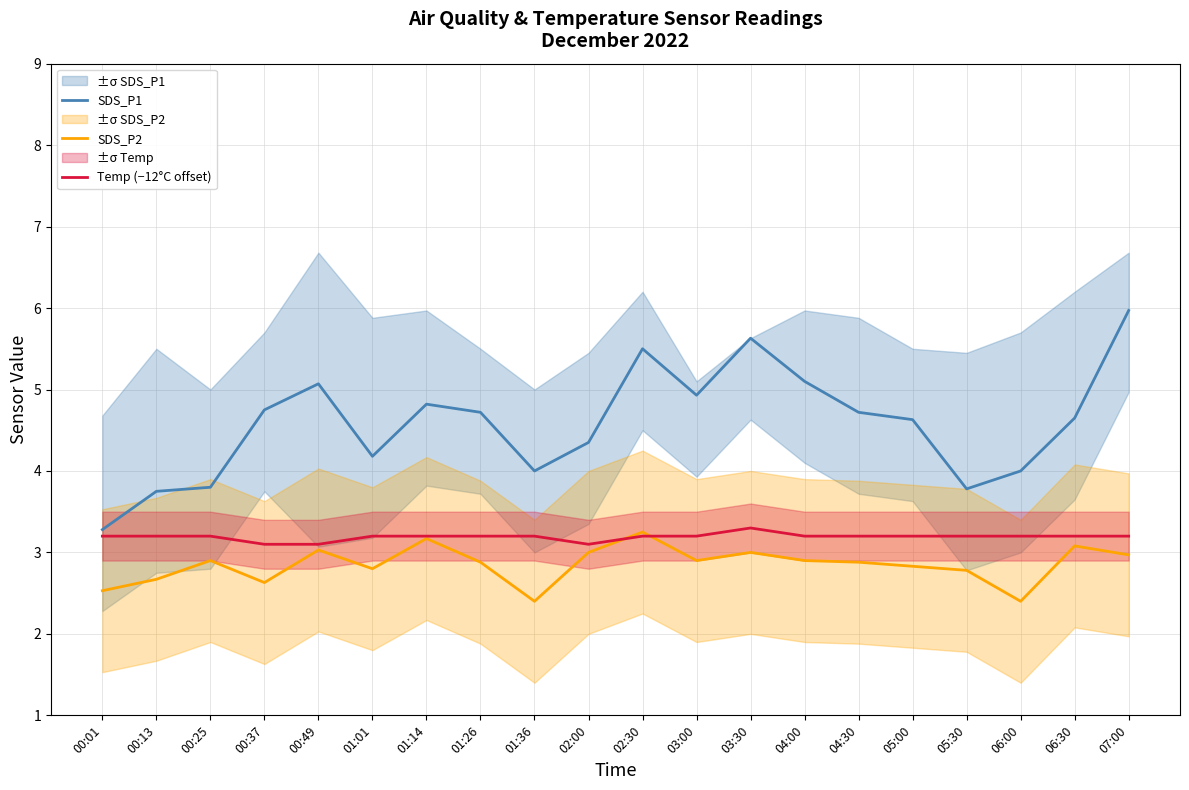

What is the label of the 17th point from the right?

00:37